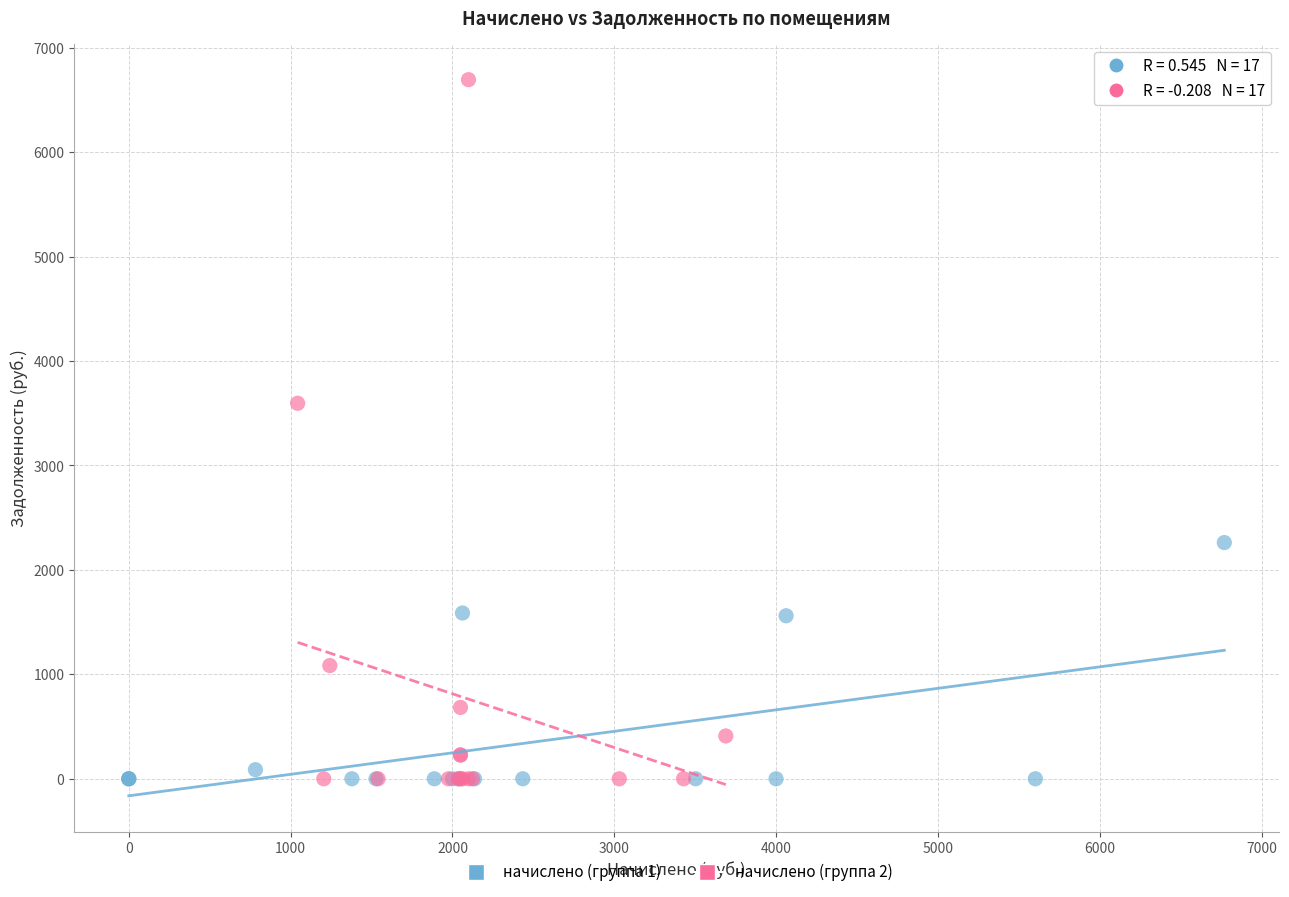

Which series has the widest spread of Y values?

начислено (группа 2)